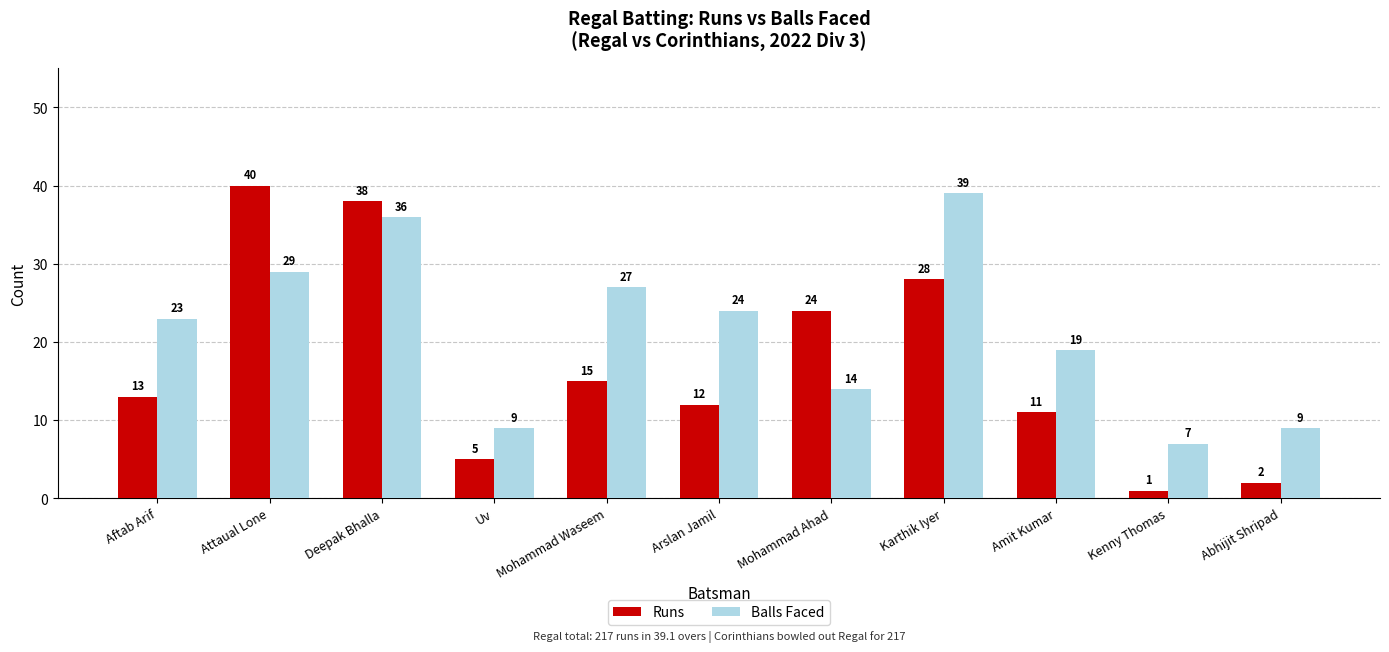

Count the number of categories in the chart.

11